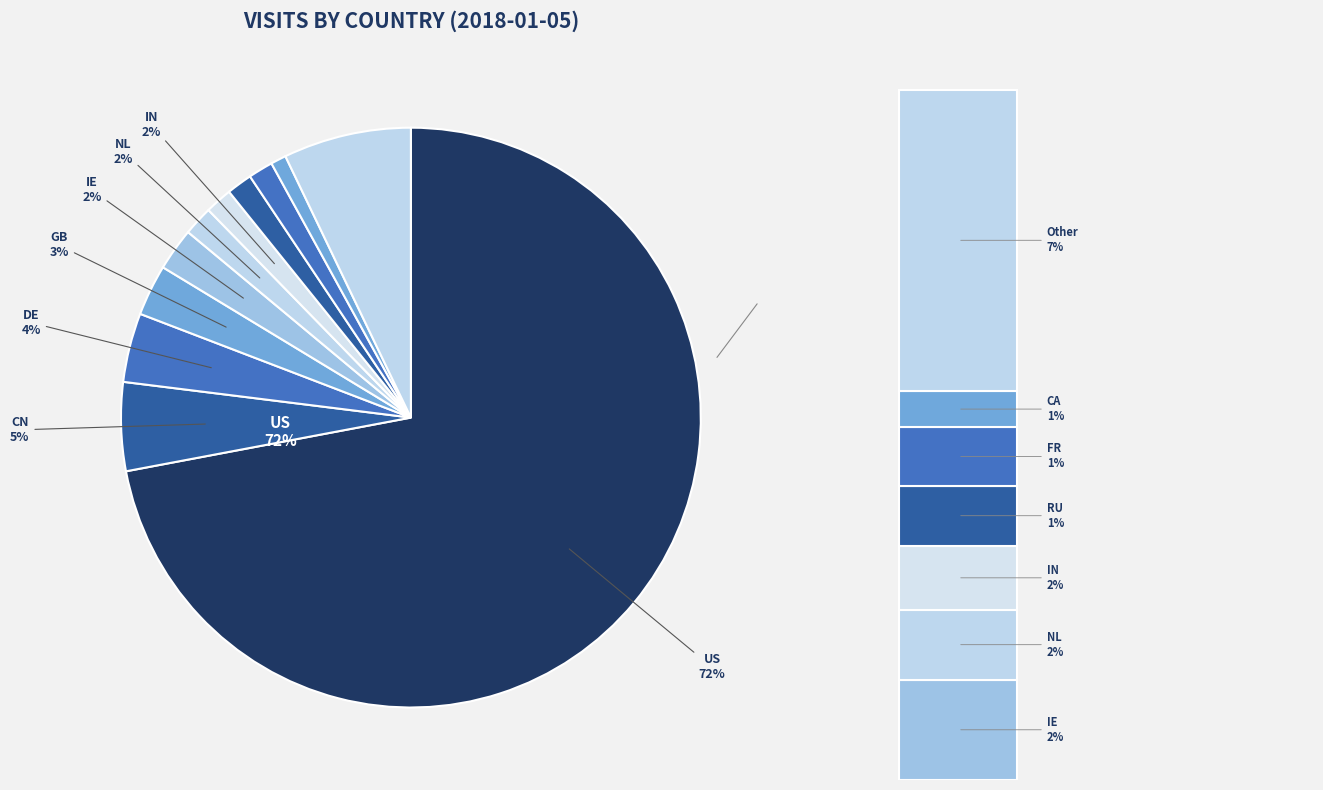

Which has a higher value, US or RU?

US